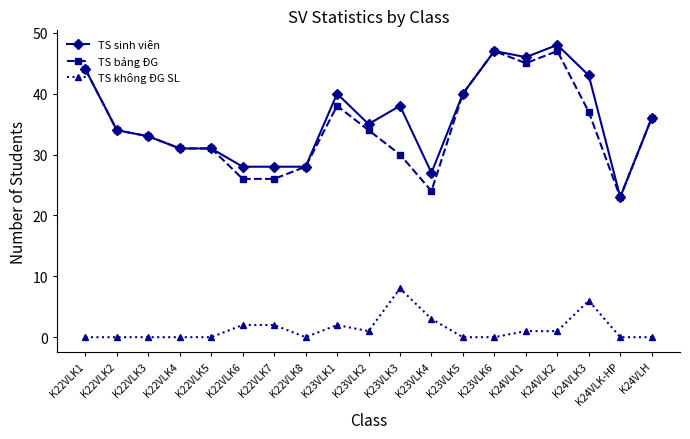

Does the chart display data point markers on the line(s)?

Yes